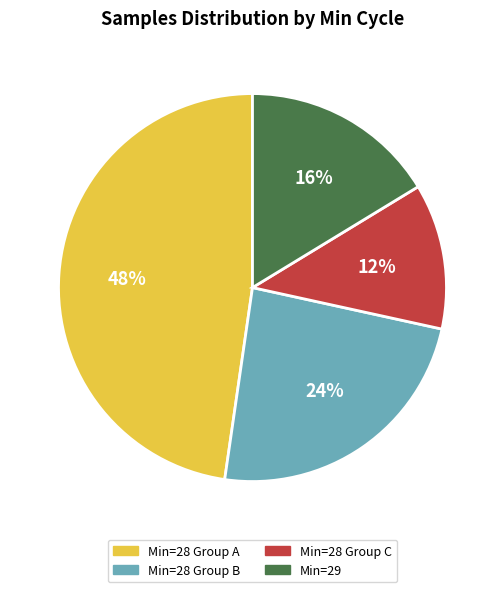

Count the number of slices in the pie.

4